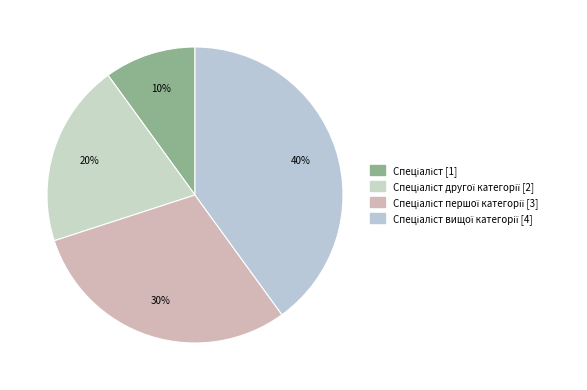

Which slice is the largest?

Спеціаліст вищої категорії